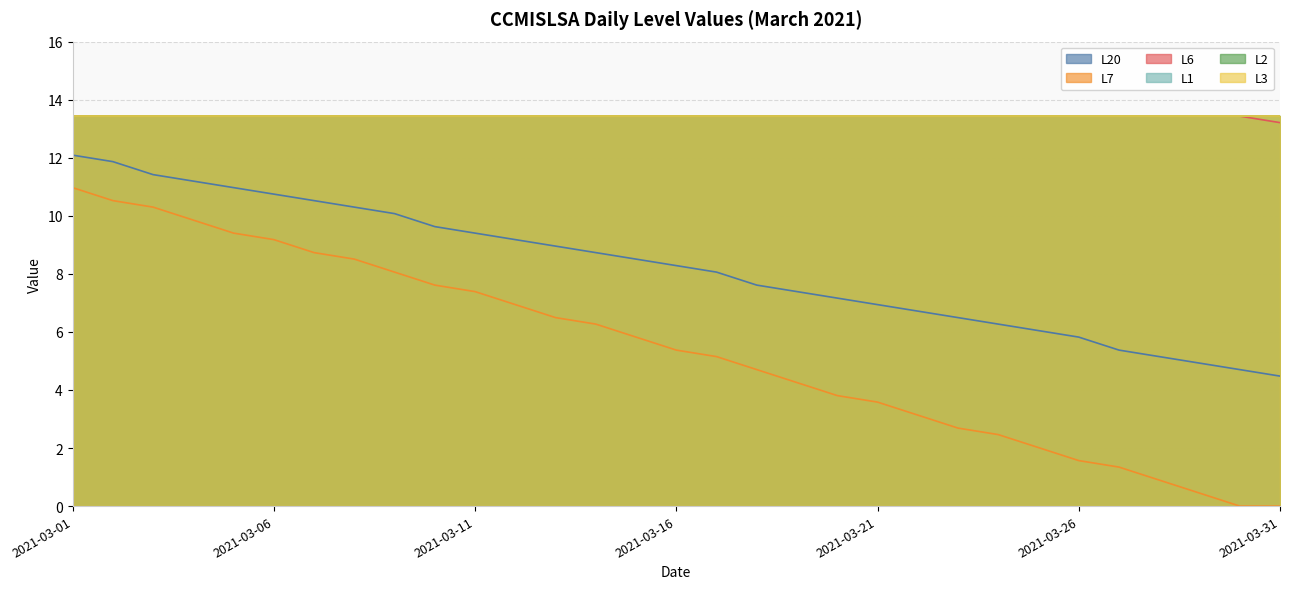

What is the average value of the L7 series?

5.4